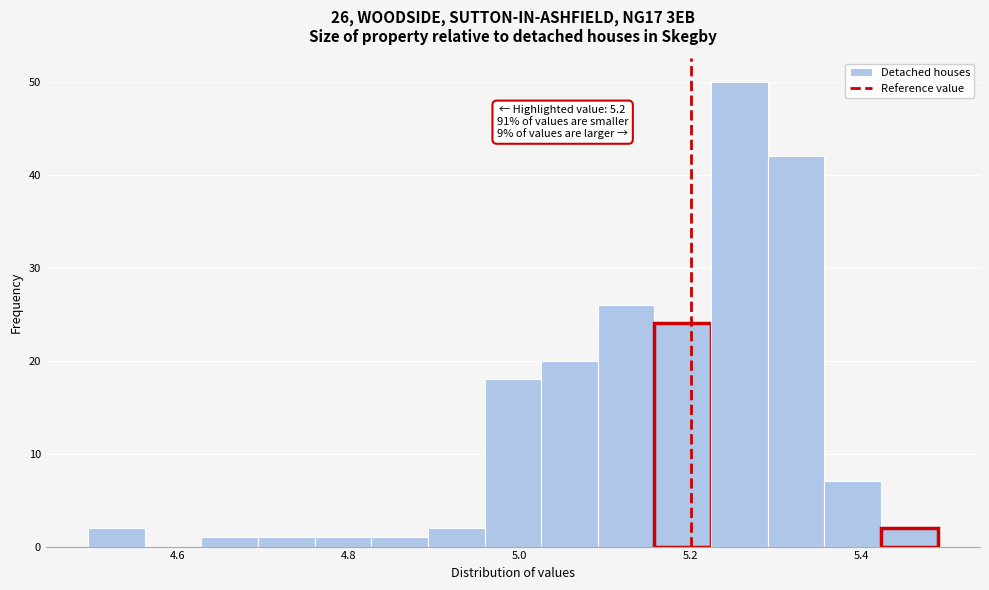

Read against the x-axis, roughly where is the centre of the tallest bar?

5.26